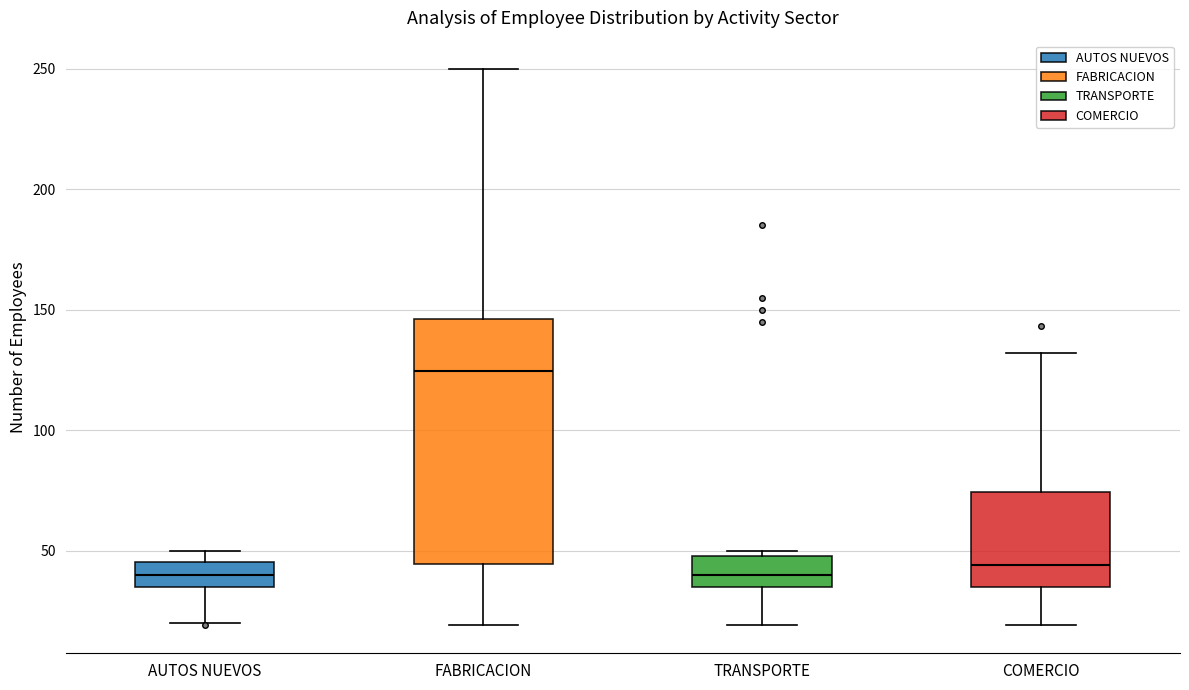

Which box is the tallest, from its lower edge to its upper edge?

FABRICACION